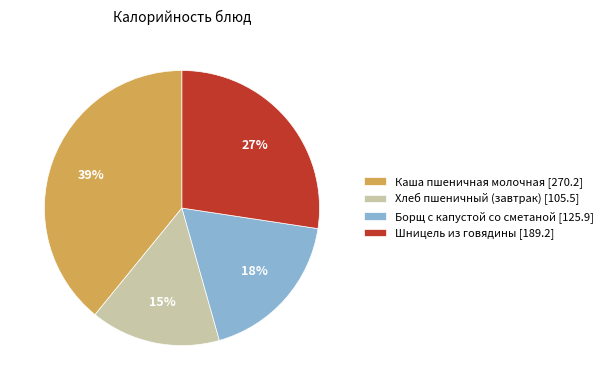

How many segments does this pie chart have?

4